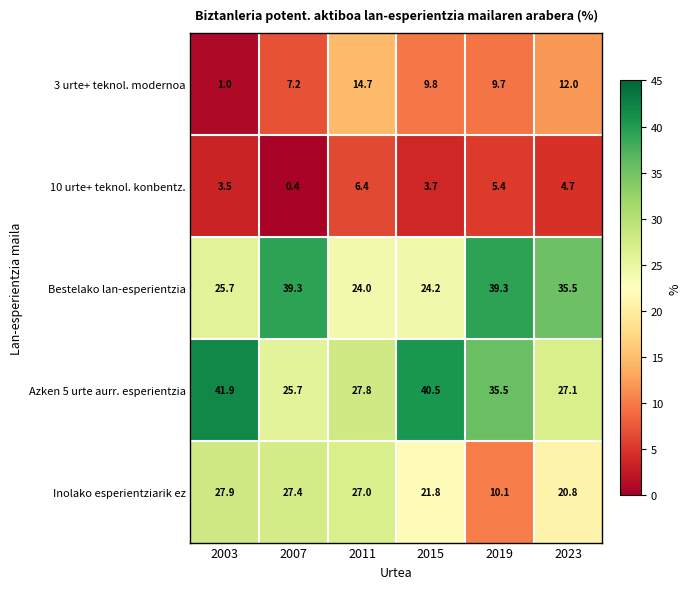

What is the minimum value shown in the chart?

0.4